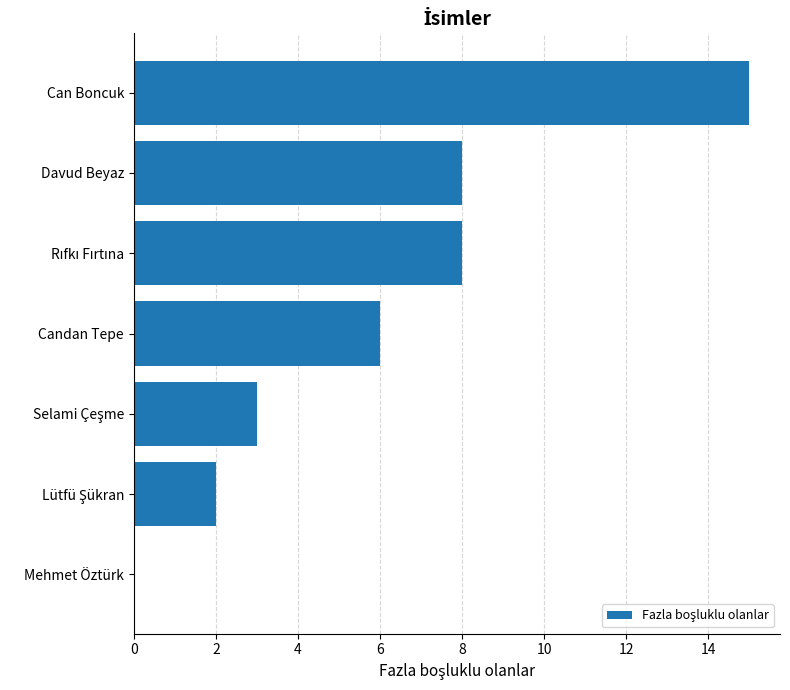

Are the bars horizontal?

Yes